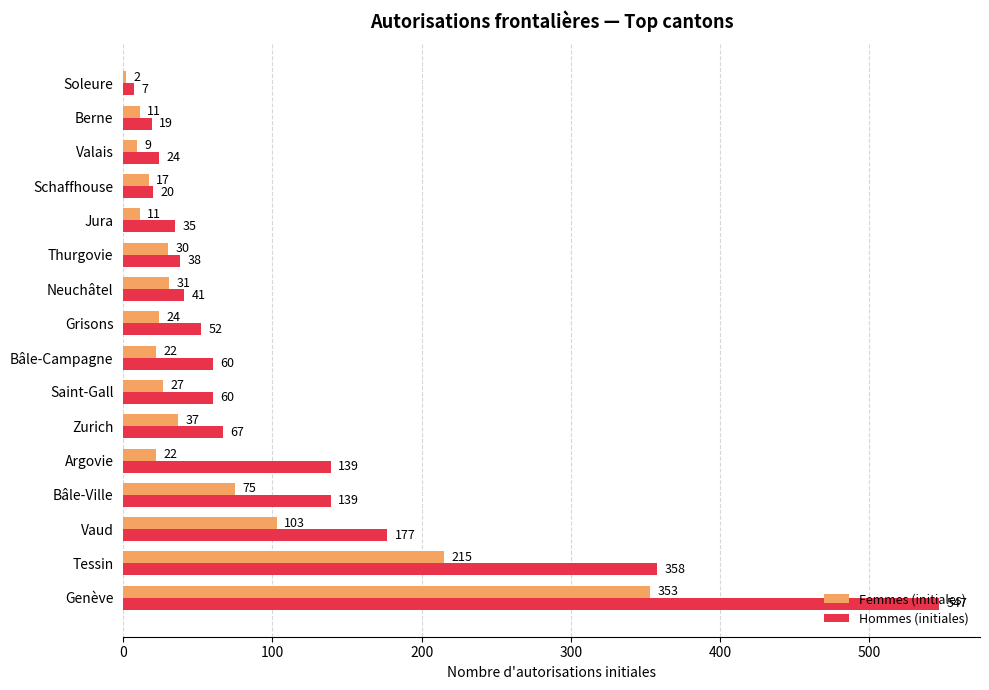

What is the minimum value for Femmes (initiales)?

2